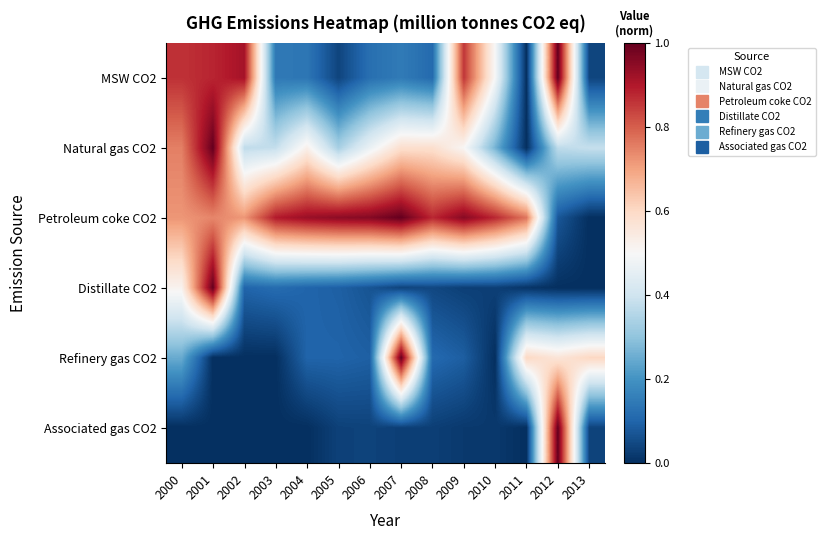

Between 2004 and 2008, which series saw the biggest shift?

Natural gas CO2